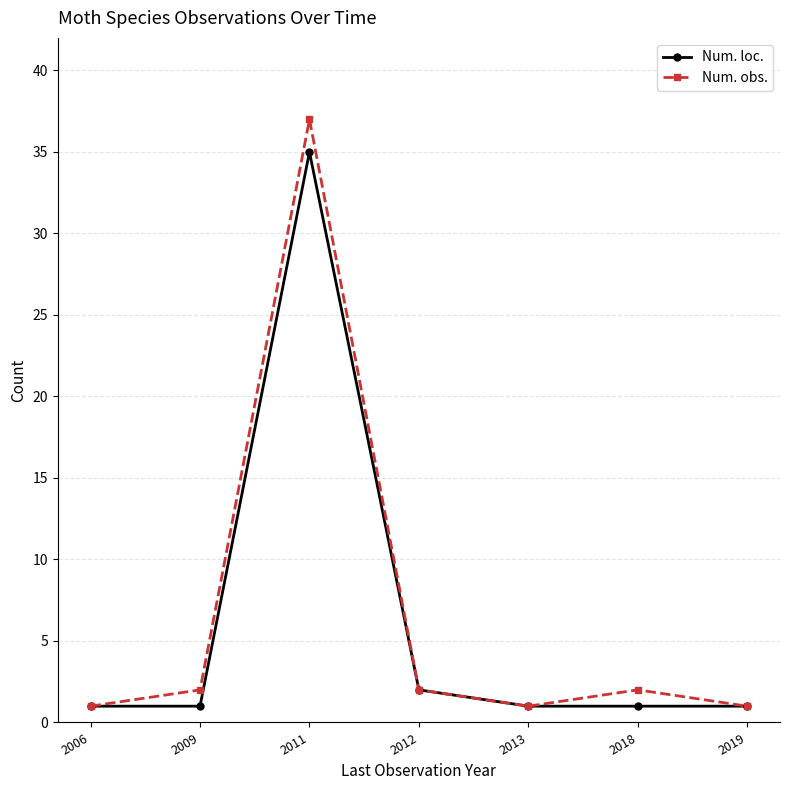

Reading left to right, extract all data points from this chart.

Num. loc.: 1	1	35	2	1	1	1
Num. obs.: 1	2	37	2	1	2	1